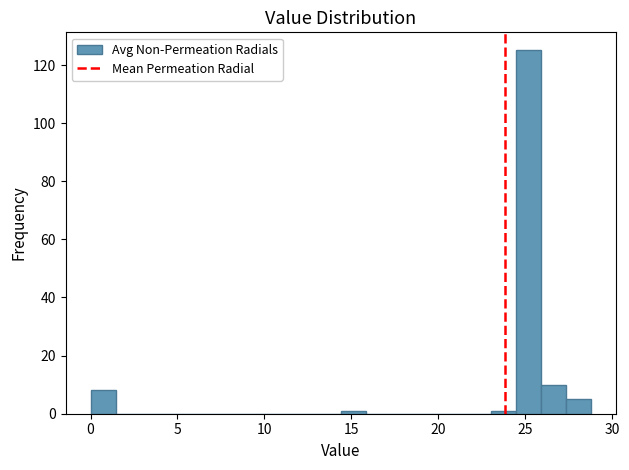

Around what value on the x-axis is the tallest bar? Give the approximate position of its centre, as read against the axis.

25.0